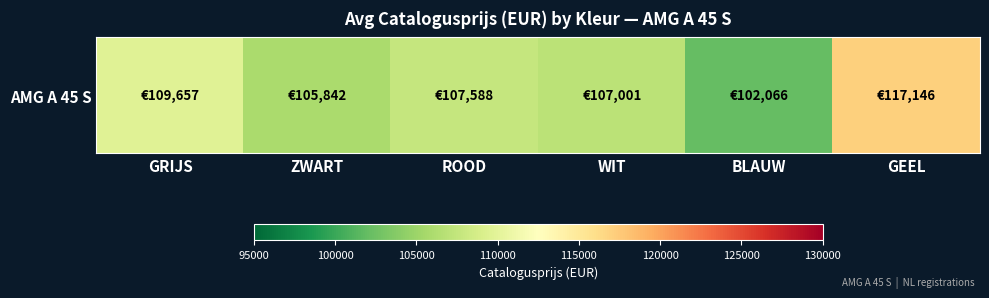

Reading left to right, list all the values displayed in this chart.

GRIJS=109656.7	ZWART=105842.2	ROOD=107588.5	WIT=107001.0	BLAUW=102066.0	GEEL=117146.0